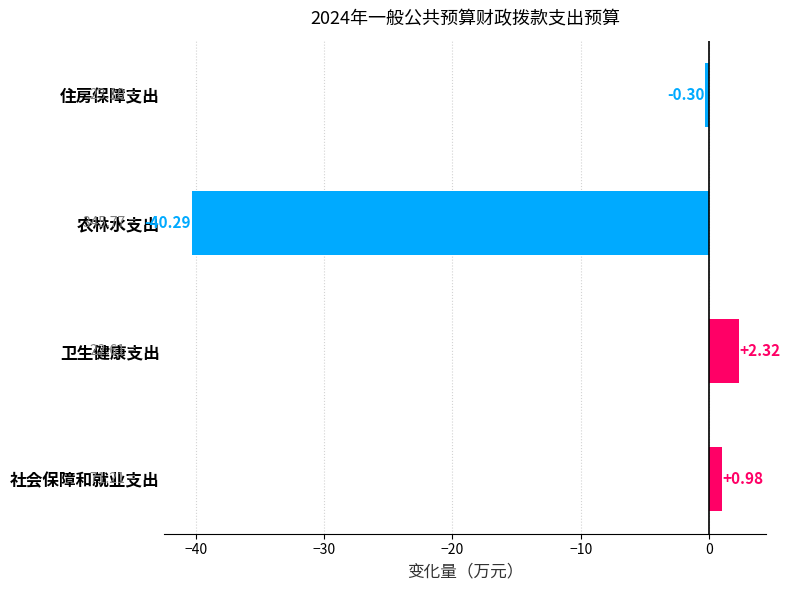

How many distinct data groups are displayed?

1